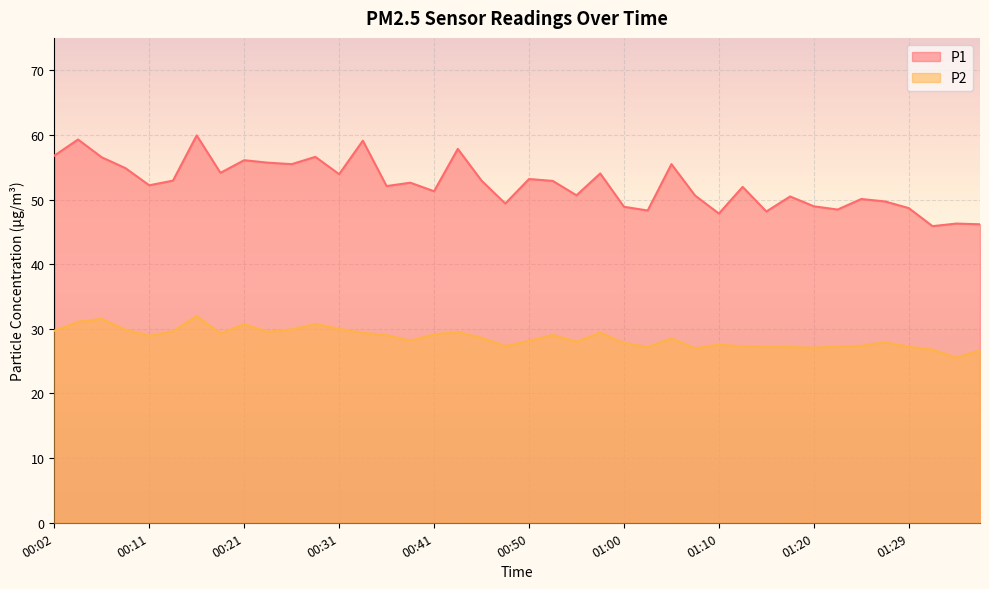

What is the minimum value for P1?

45.9